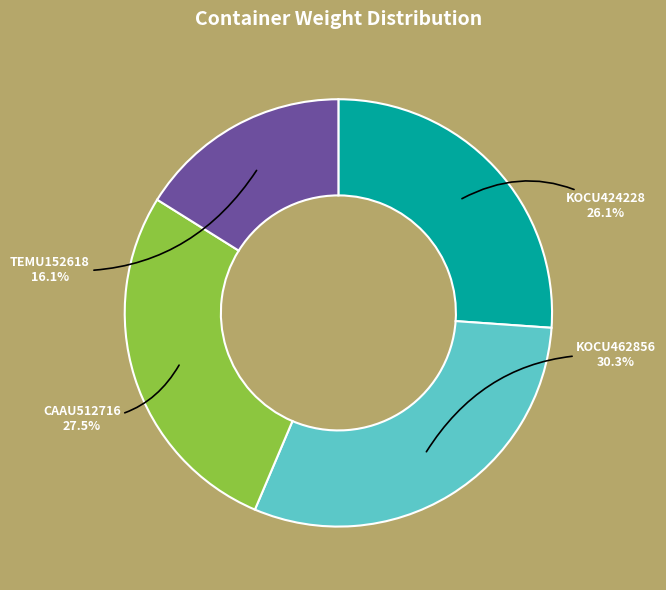

To the nearest percent, what is the combined percentage of KOCU424228 and KOCU462856?

56%